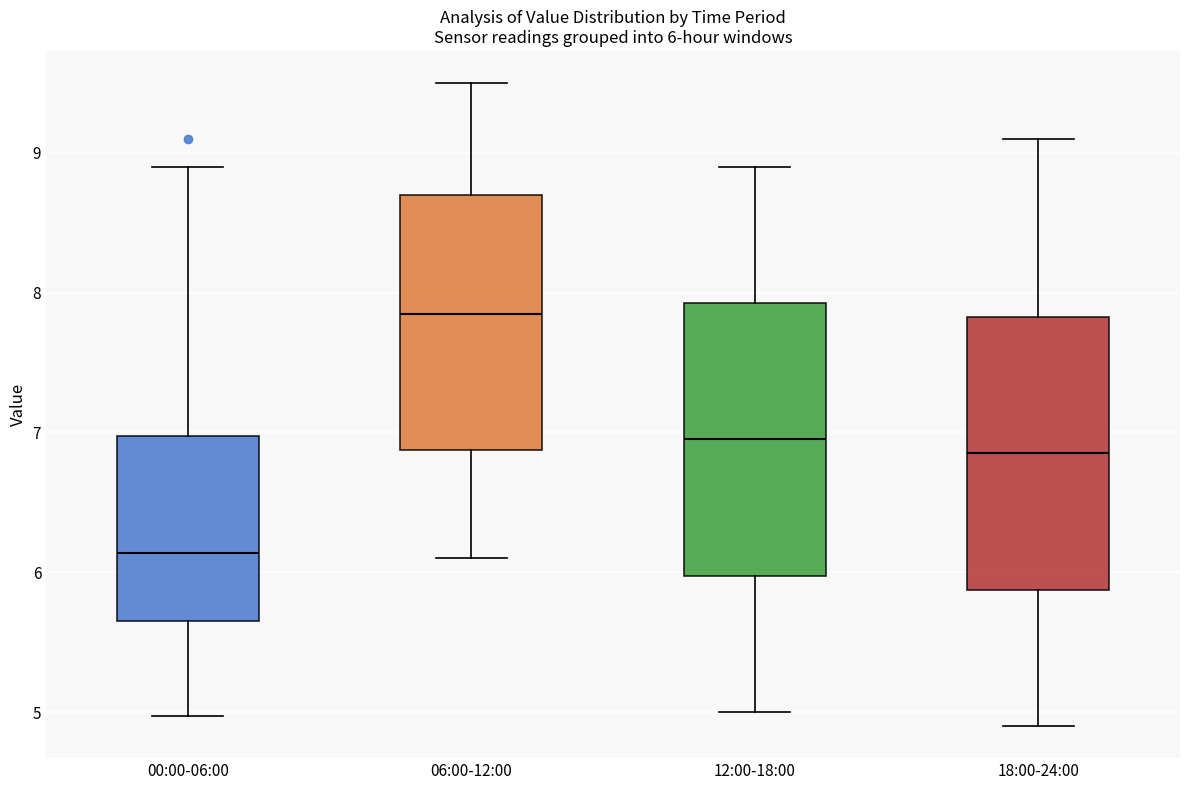

Which box's median line is the highest?

06:00-12:00